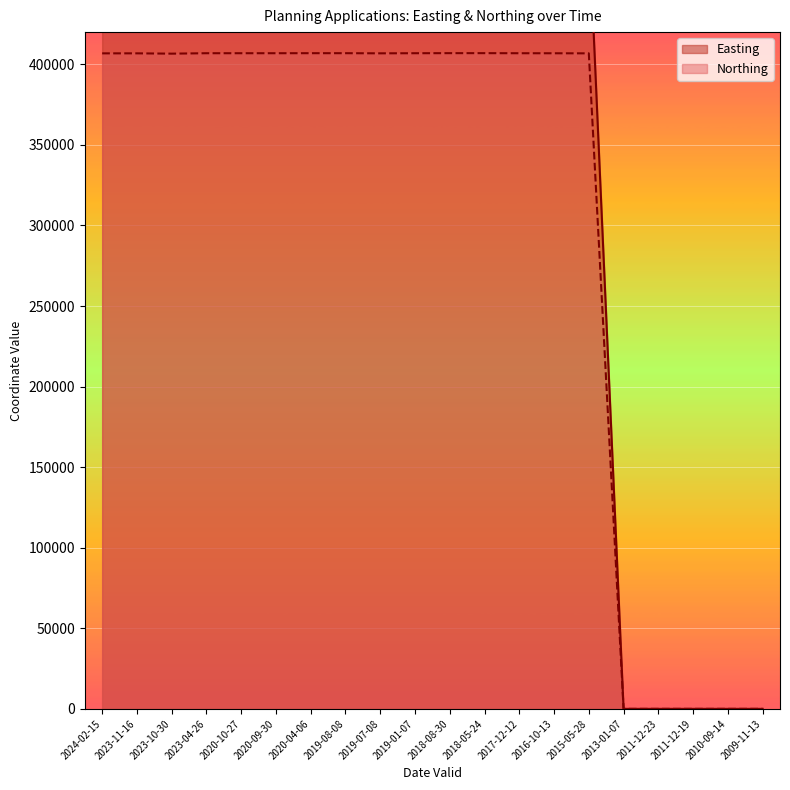

What is the difference between the highest and lowest values at 2020-10-27?

81360